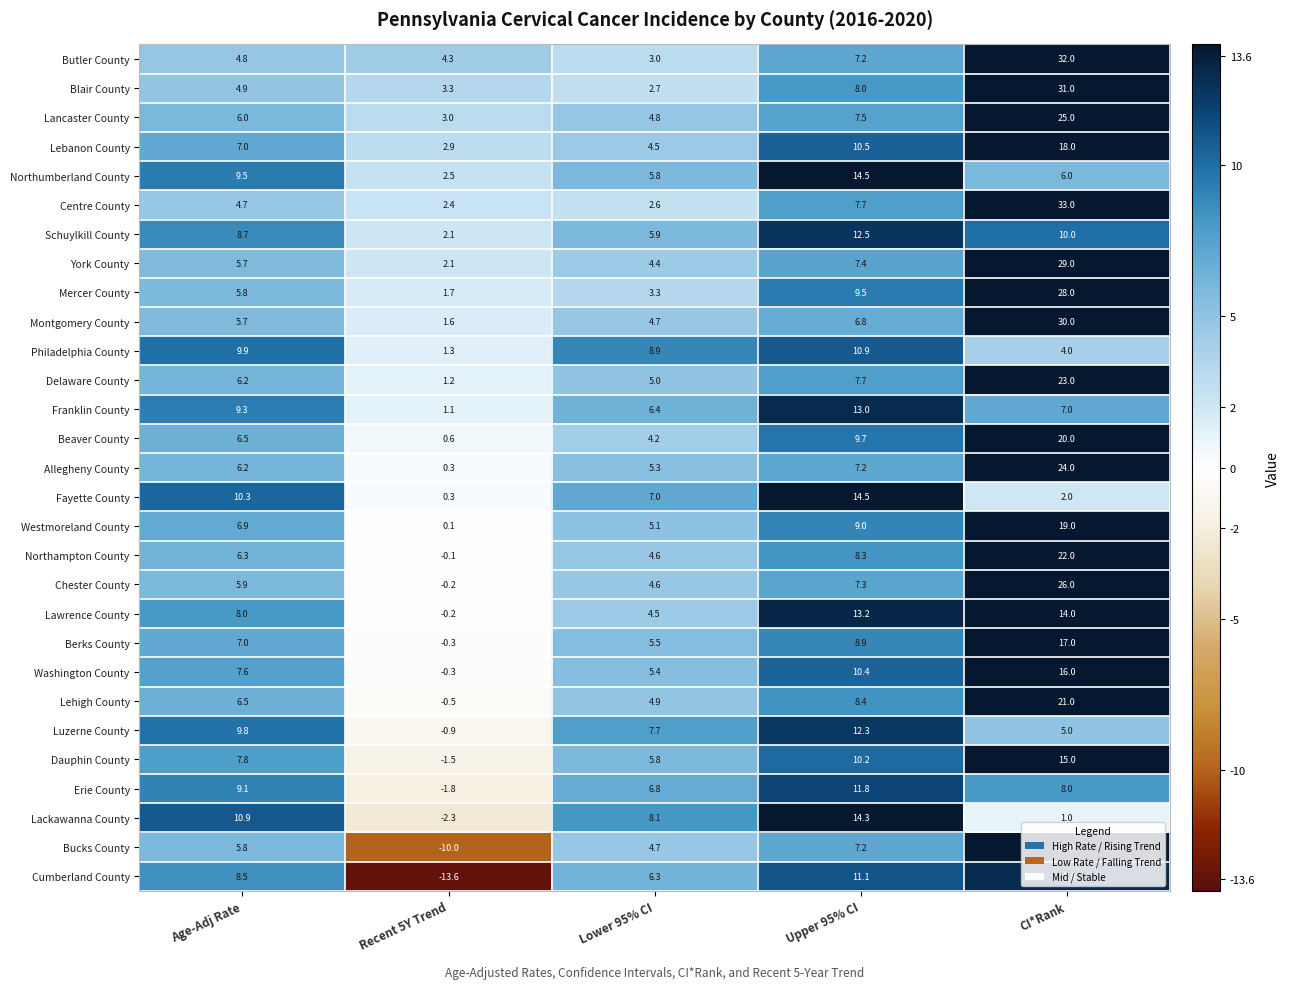

What is the highest value of the Berks County series?

17.0